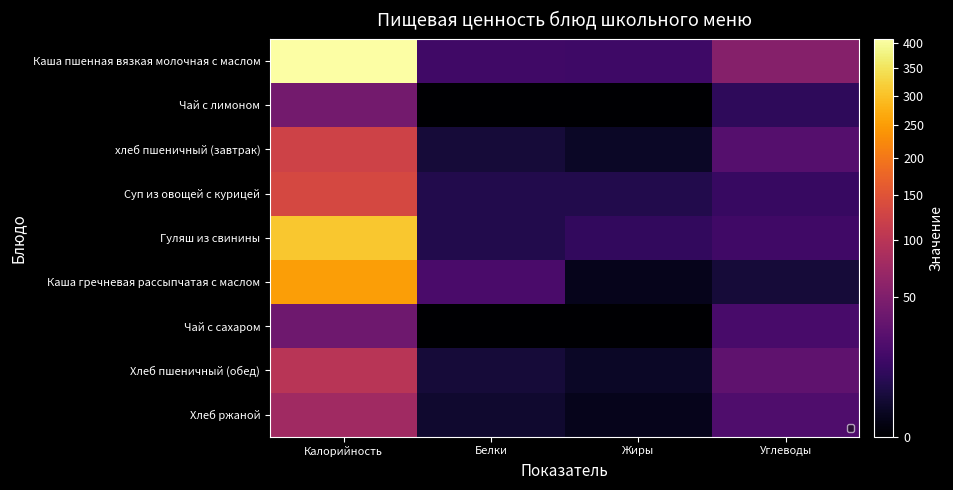

Count the number of data series in this chart.

9